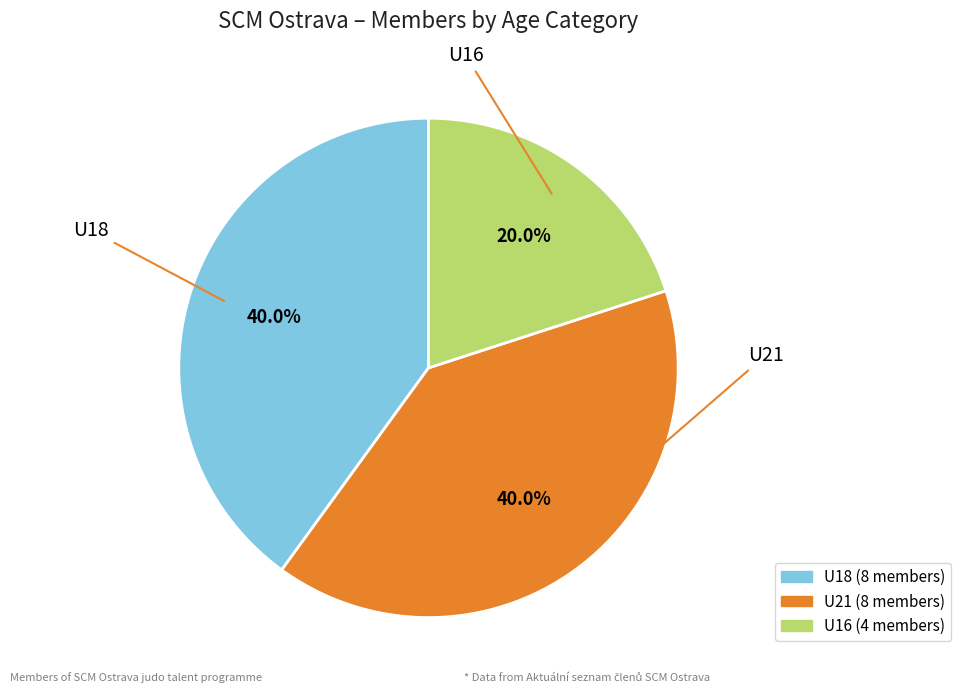

Is U21 the majority of the pie?

No